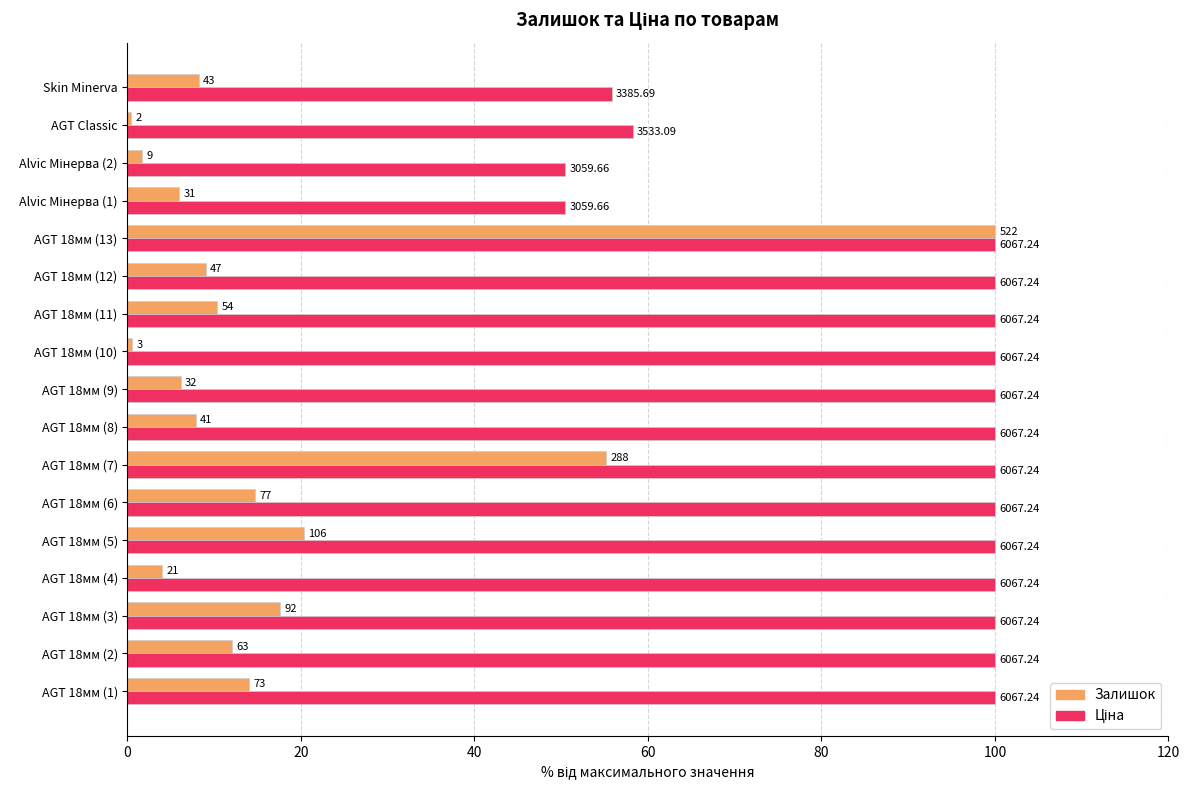

What is the minimum value shown in the chart?

0.4